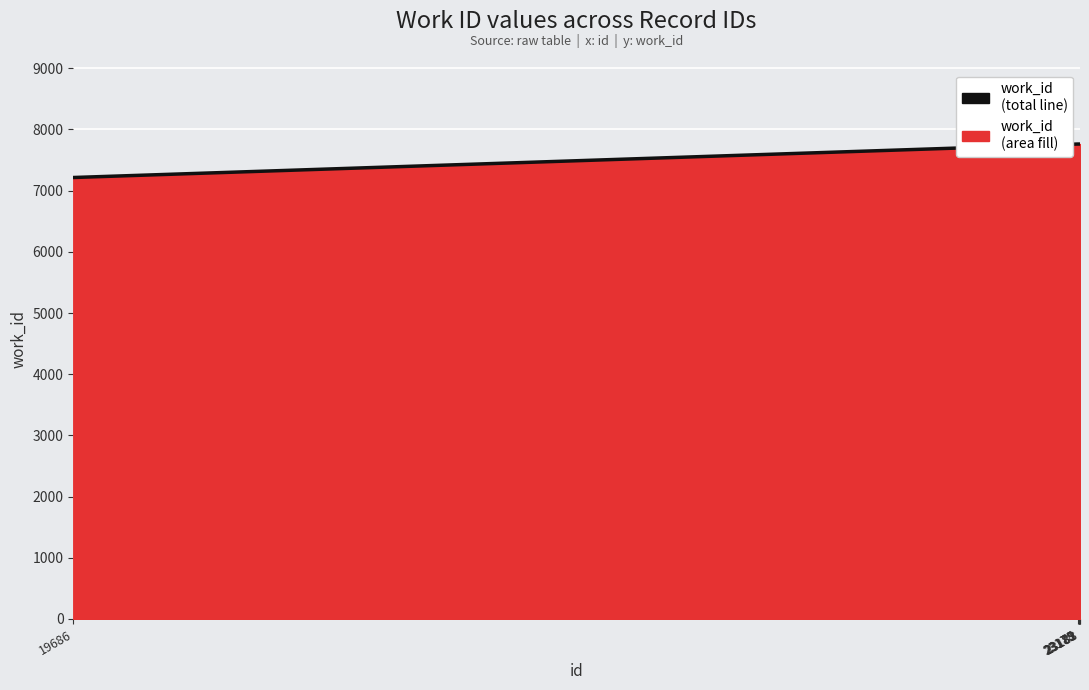

What is the sum of all values?

53787